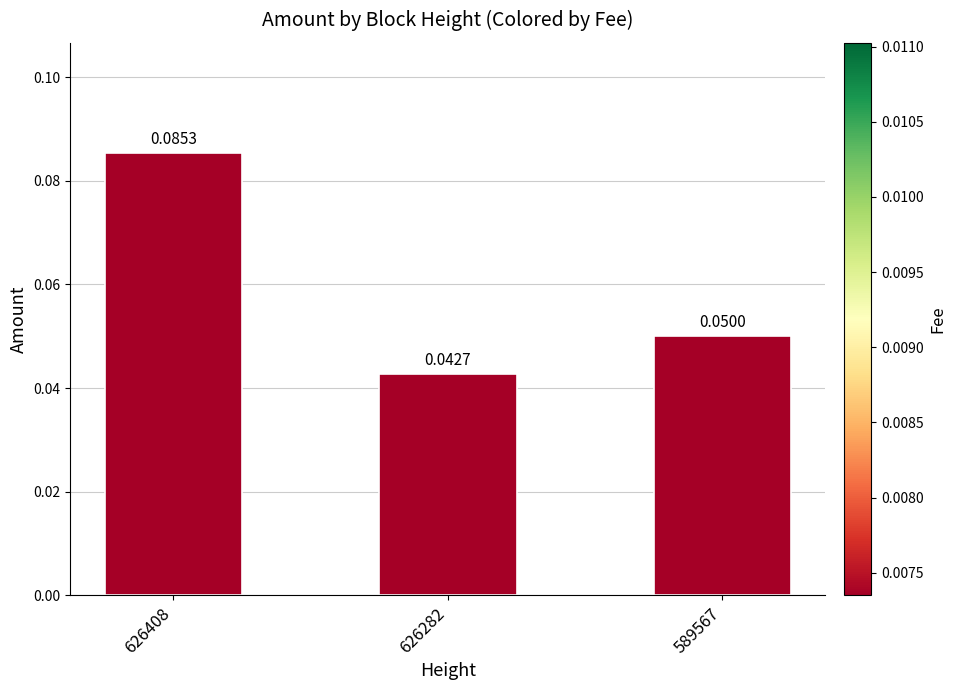

Rank the categories by value from lowest to highest.

626282, 589567, 626408